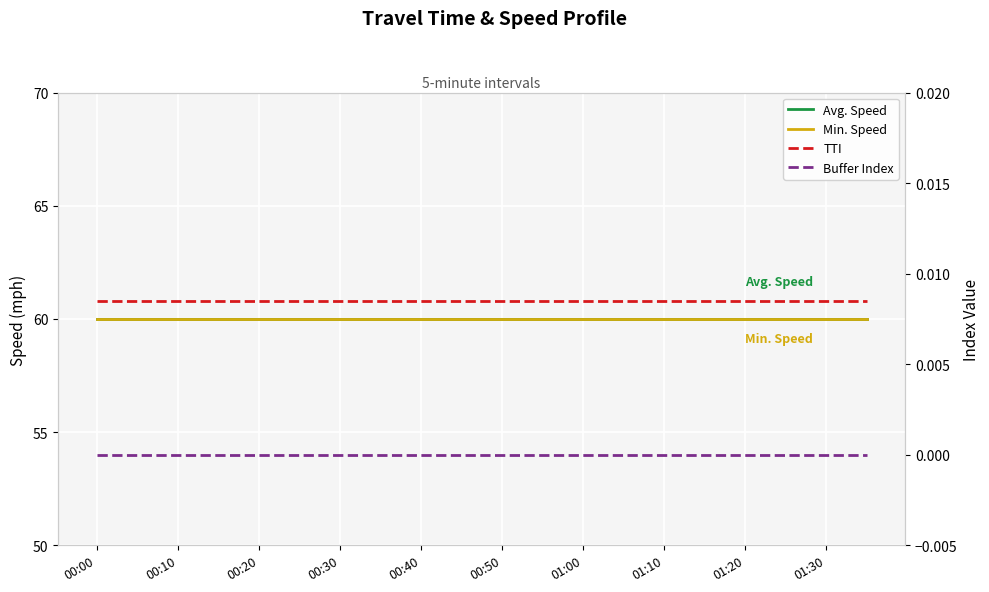

True or false: TTI and Buffer Index cross at least once.

False